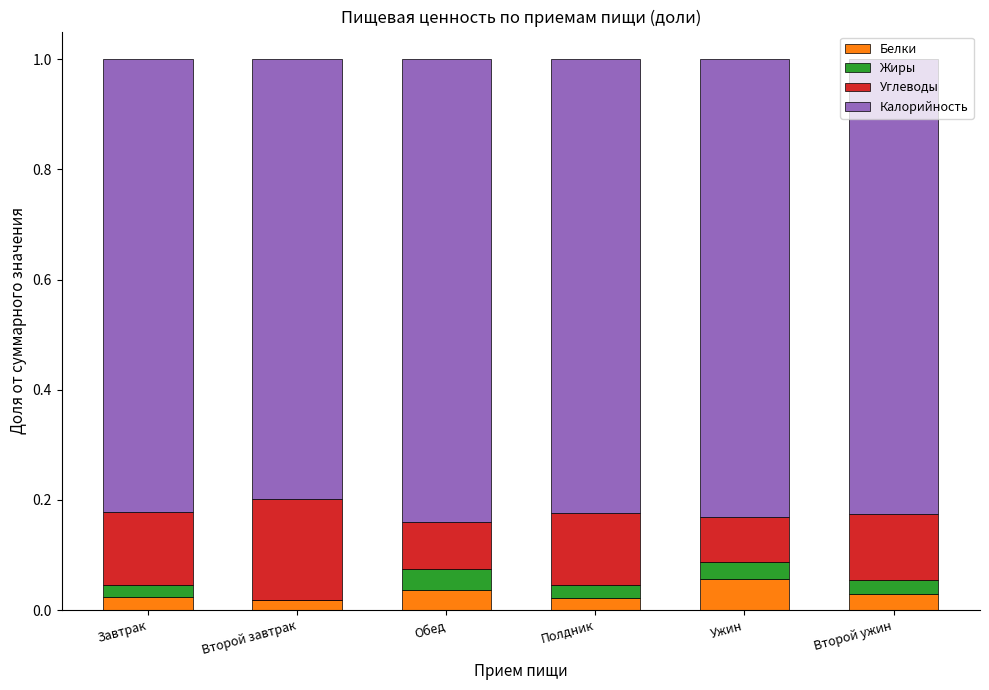

What is the total value across all series at Обед?

1.0